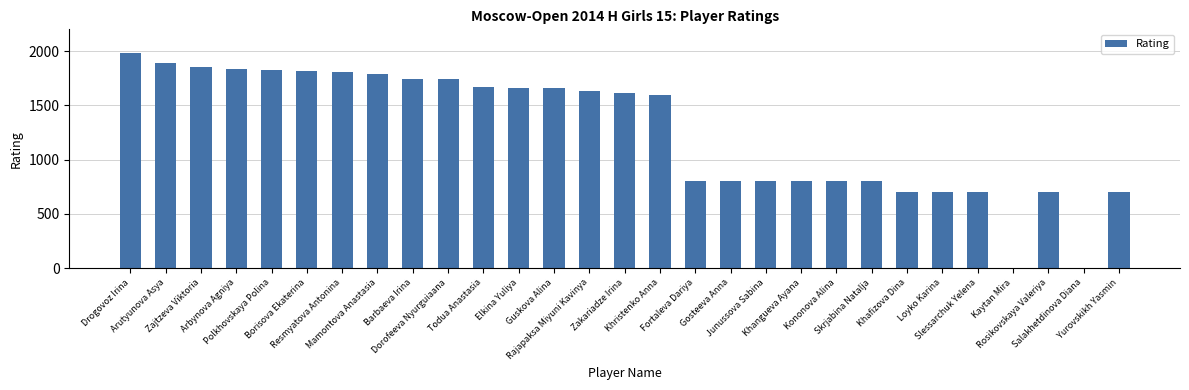

What is the sum of all values?

36434